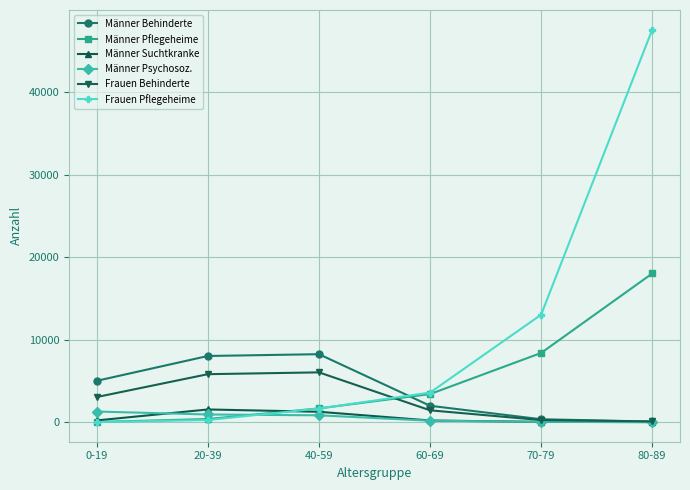

What is the difference between the highest and lowest values at 20-39?

7759